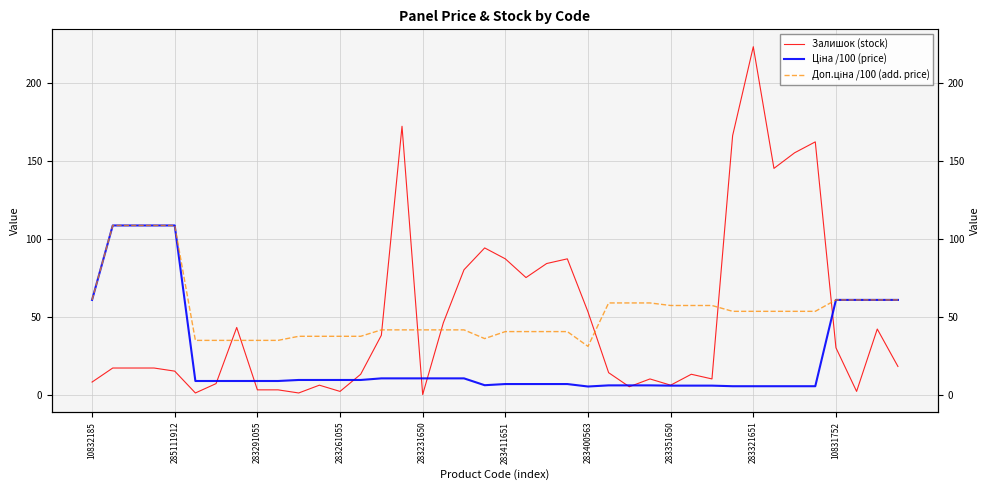

How many interior local valleys does the Ціна /100 (price) series have?

2